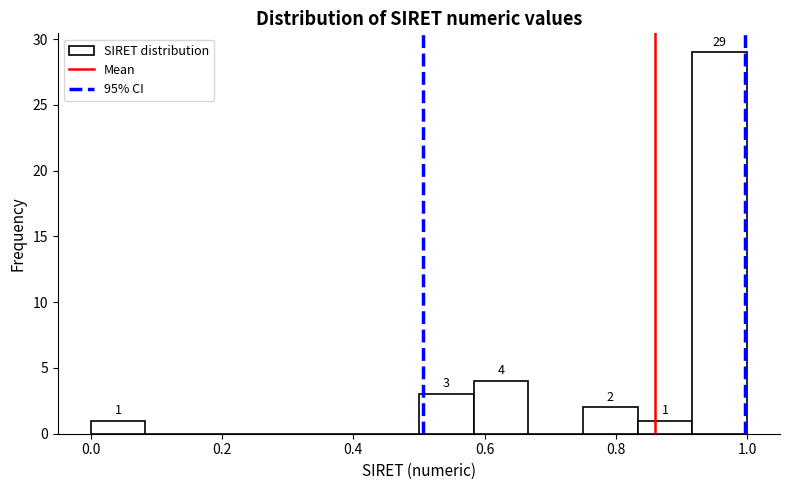

Which range on the x-axis has the tallest bar?

0.92 to 1.00